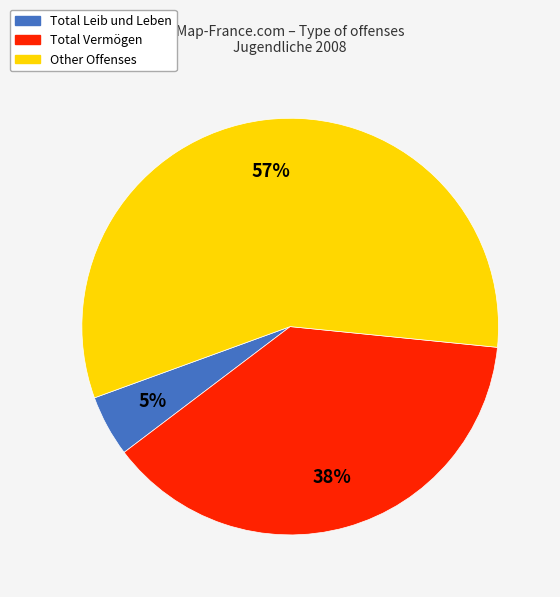

To the nearest percent, what portion does Other represent?

57%